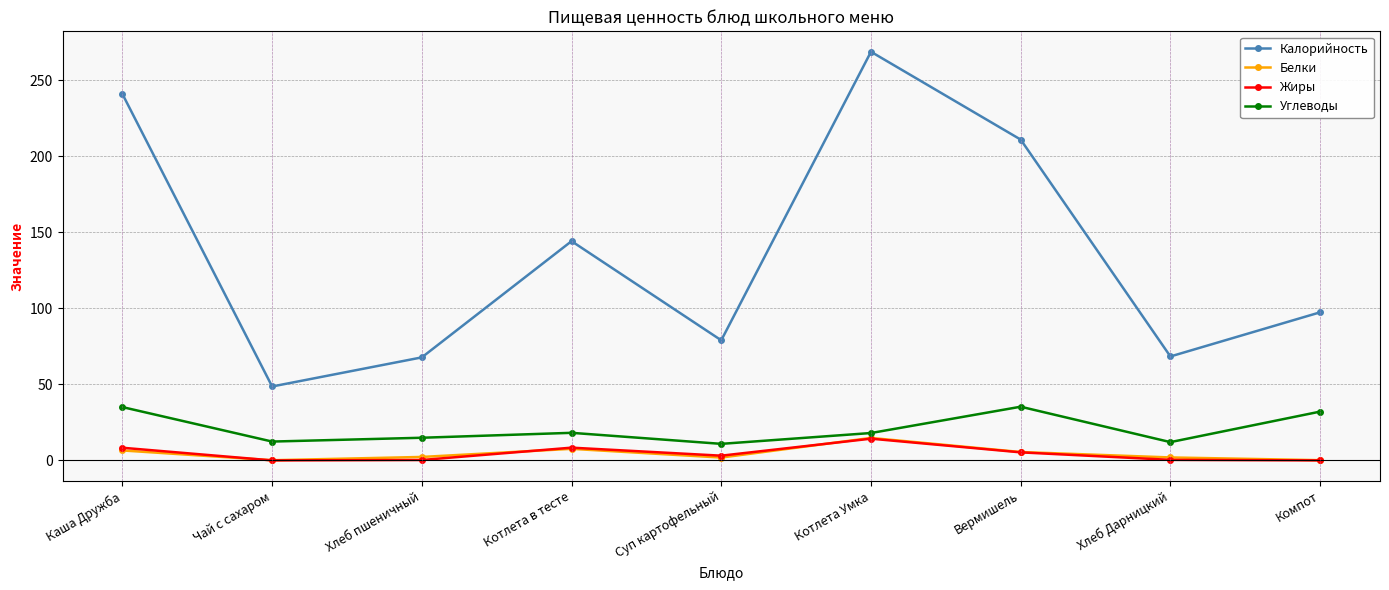

Between Котлета Умка and Хлеб Дарницкий, which series saw the biggest shift?

Калорийность